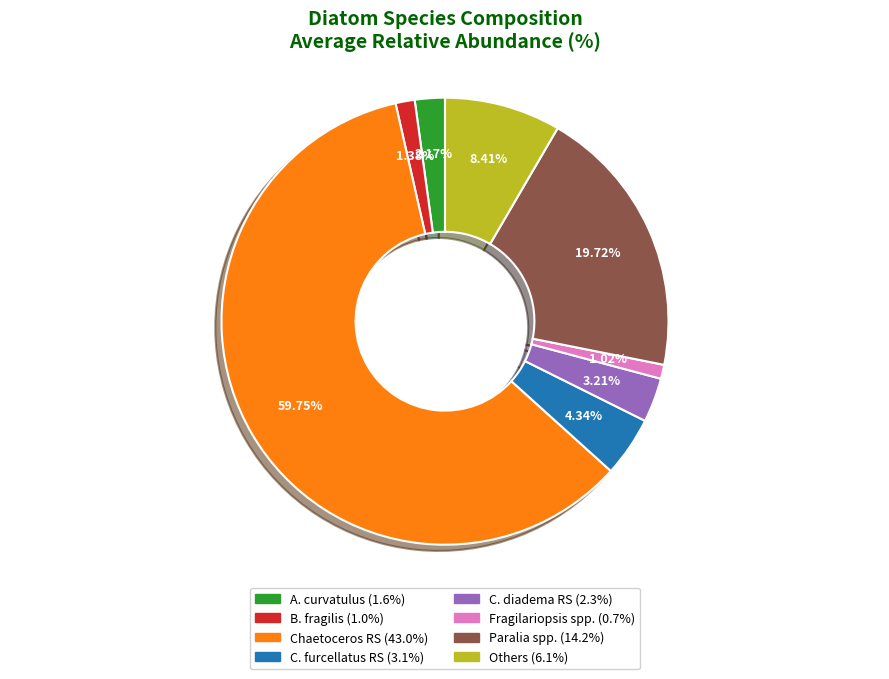

Count the number of slices in the pie.

8